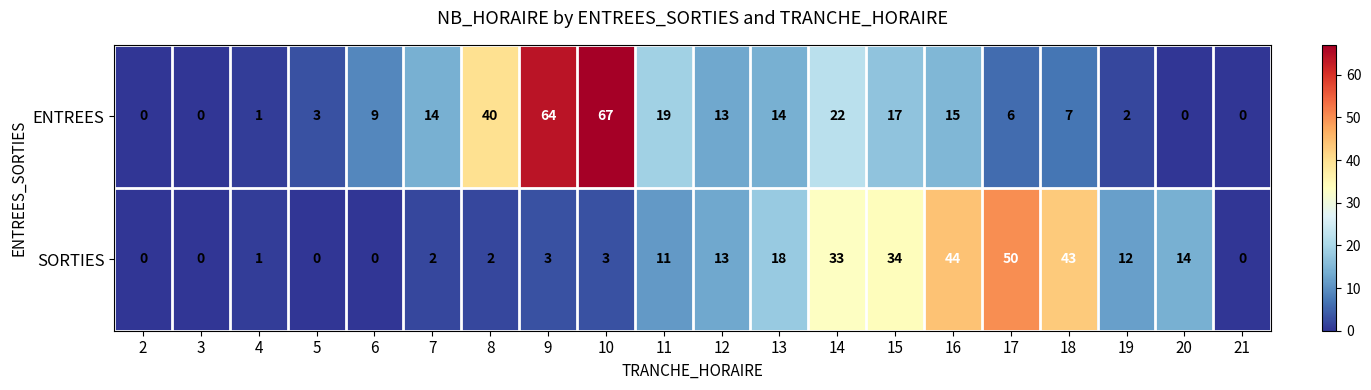

The ENTREES series shows 9 at 17. True or false?

False